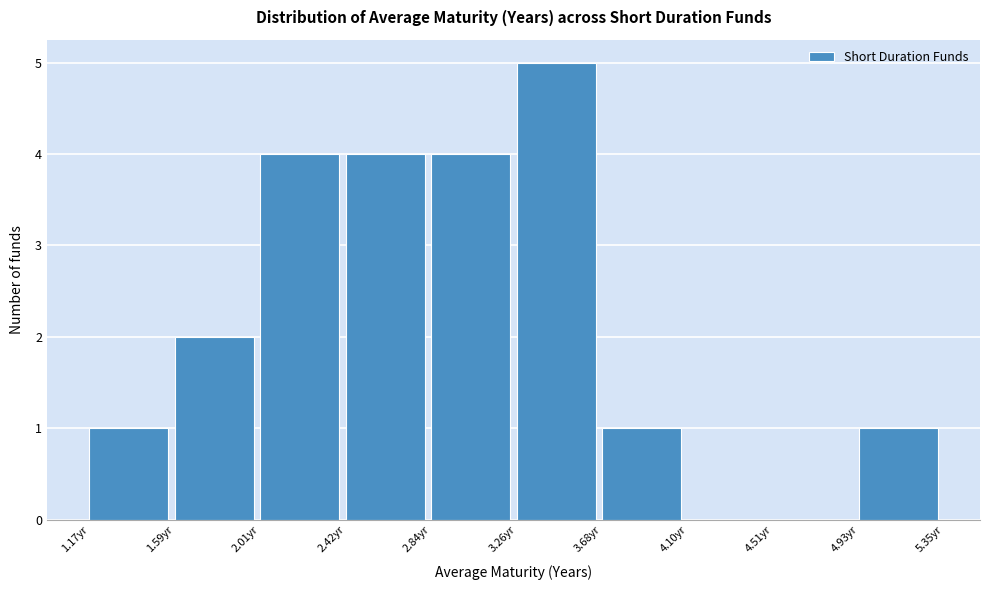

Reading left to right, list every bar in this chart as the range it spans on the x-axis followed by its height. Neither the bar edges nor the heights are printed on the chart, so give them approximately, as read against the axes.

1.15 to 1.60: 1
1.60 to 2.00: 2
2.00 to 2.40: 4
2.40 to 2.85: 4
2.85 to 3.25: 4
3.25 to 3.70: 5
3.70 to 4.10: 1
4.10 to 4.50: 0
4.50 to 4.95: 0
4.95 to 5.35: 1